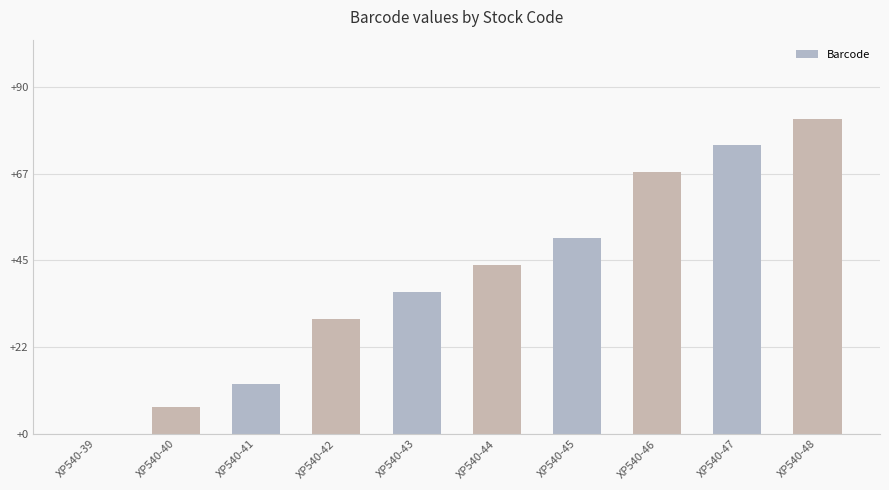

The value at XP540-45 is 20. True or false?

False